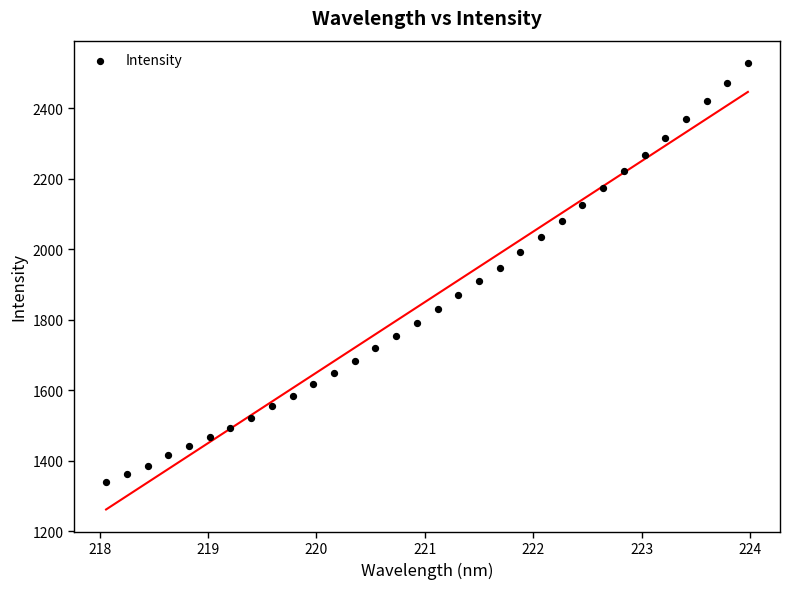

What is the range of Y values (max minus min)?

1188.4